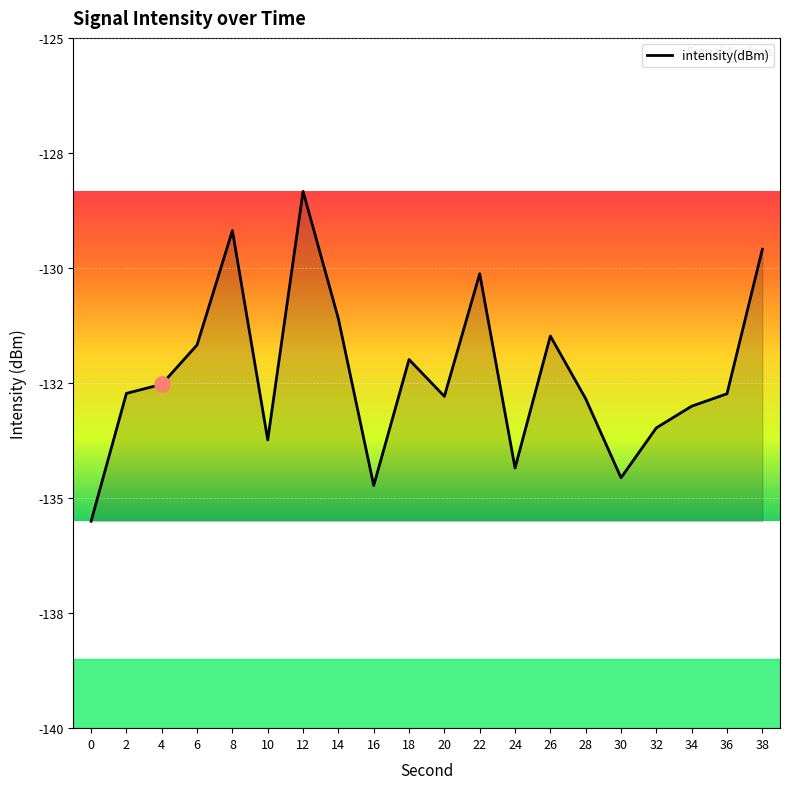

Which has a higher value, 38 or 18?

38